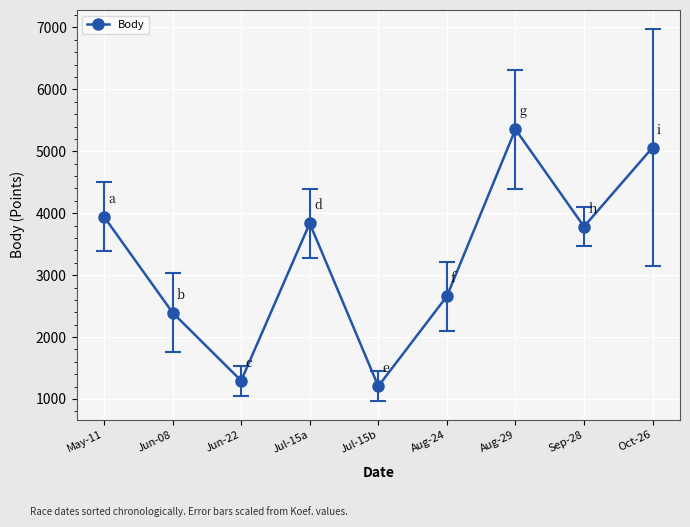

How many series are shown in this chart?

1